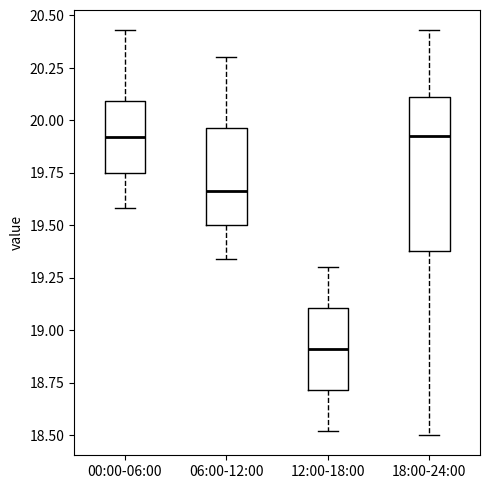

Which box has the lowest median line?

12:00-18:00